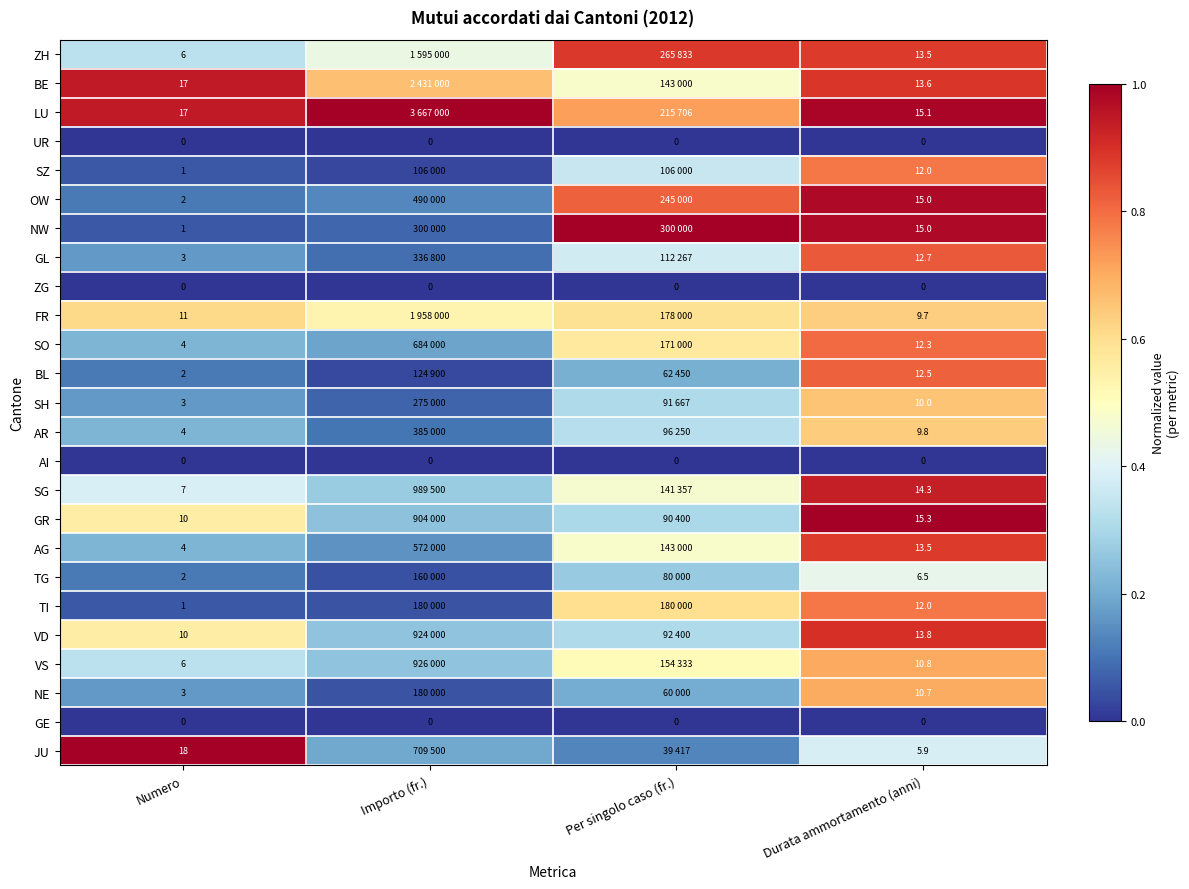

What is the greatest value displayed?

1.0